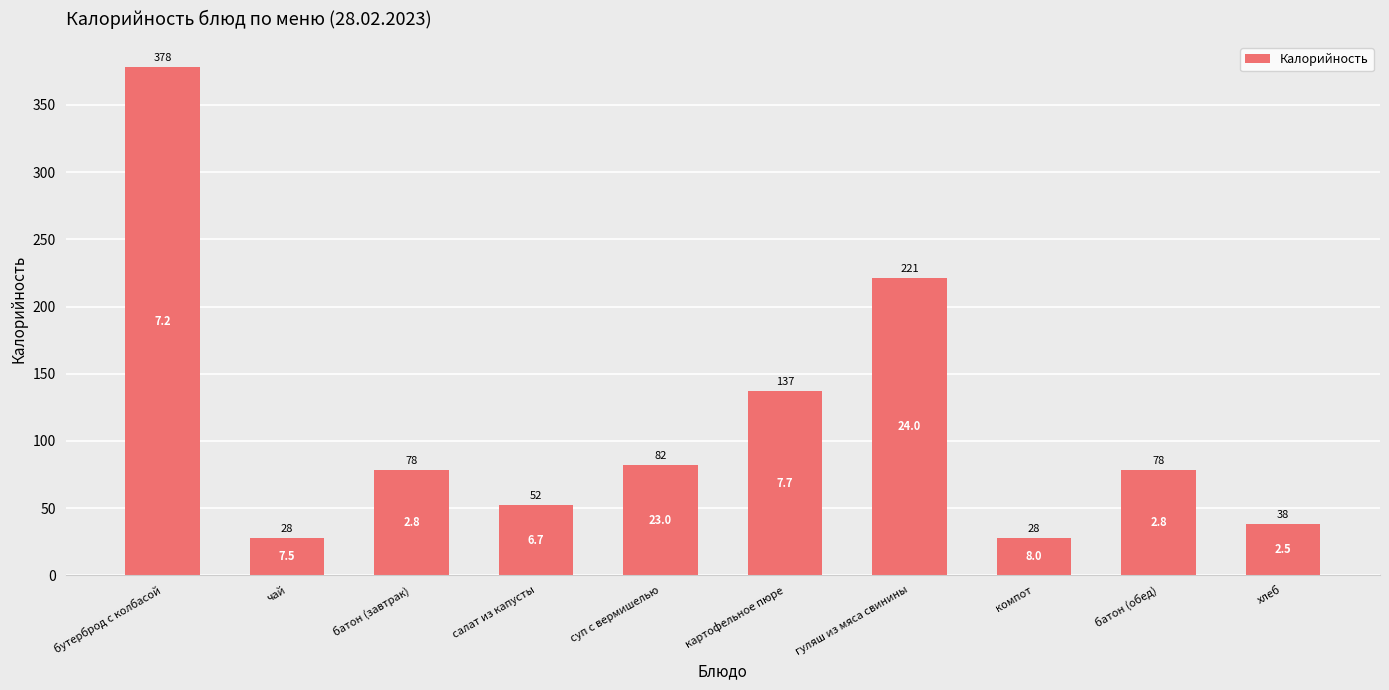

Where is the data nearest to the value 203?

гуляш из мяса свинины